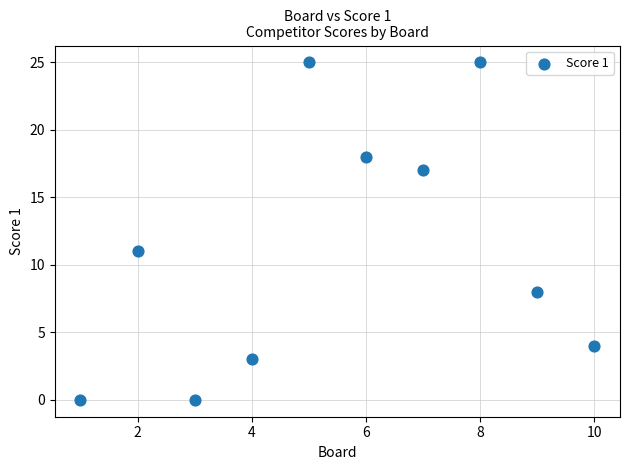

What Y value in the scatter plot is closest to 12?

11